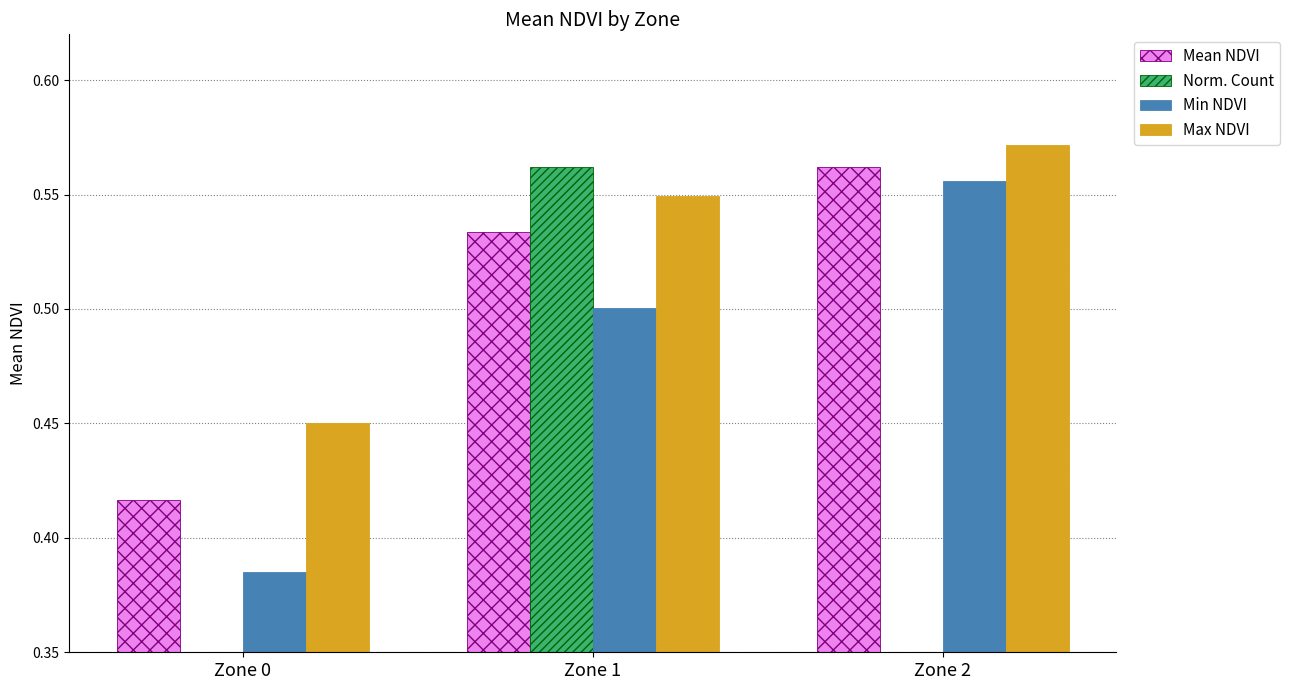

The value of Max NDVI at Zone 0 is 0.5. True or false?

True